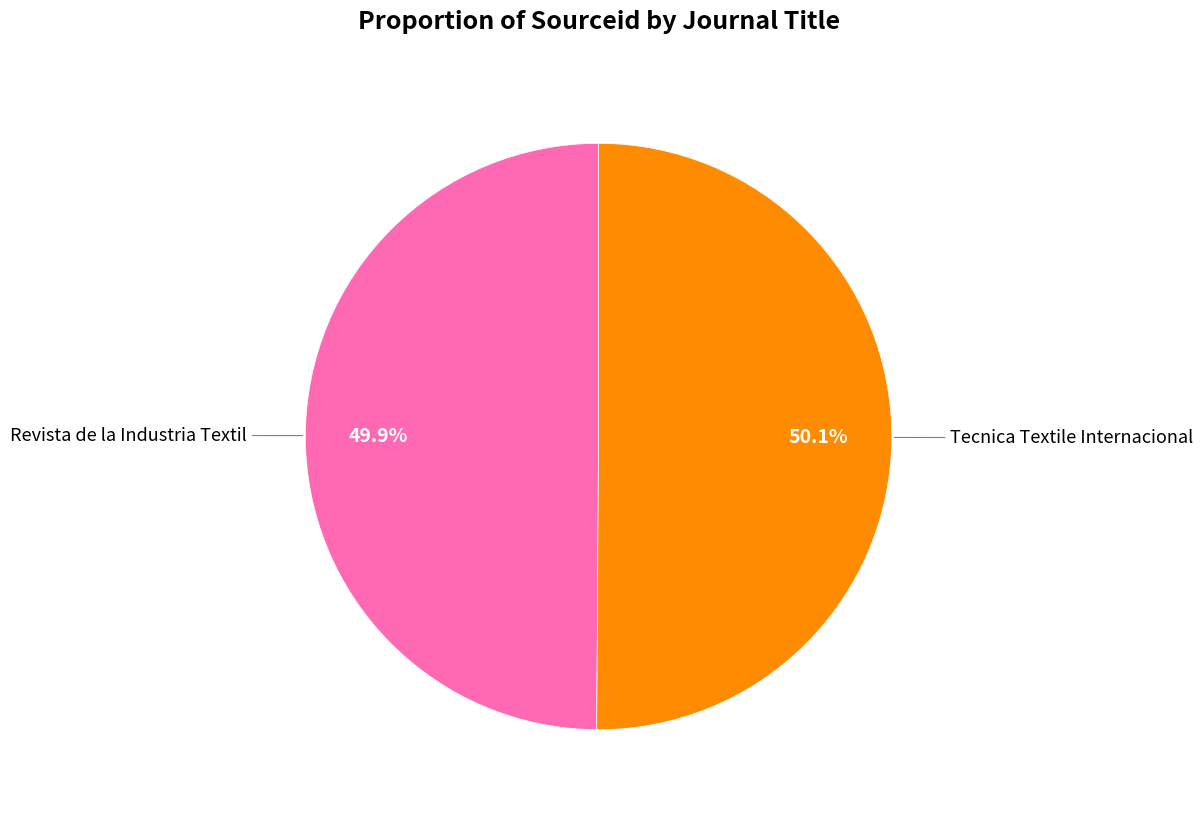

Does any single category account for the majority?

Yes